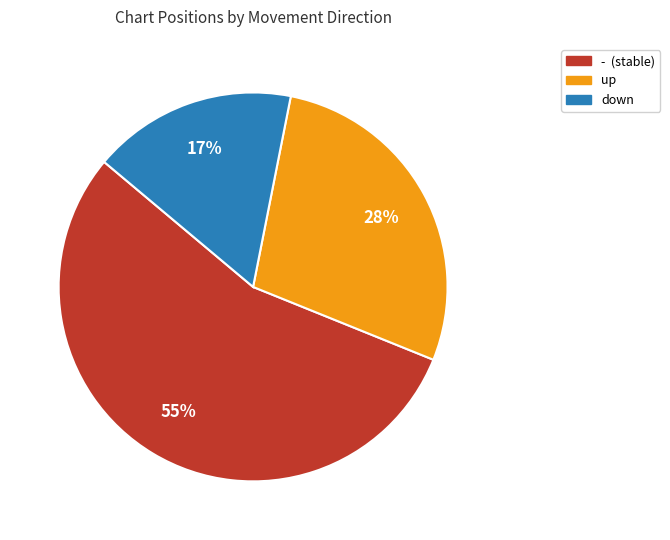

Is it true that down is 25% of the pie?

False